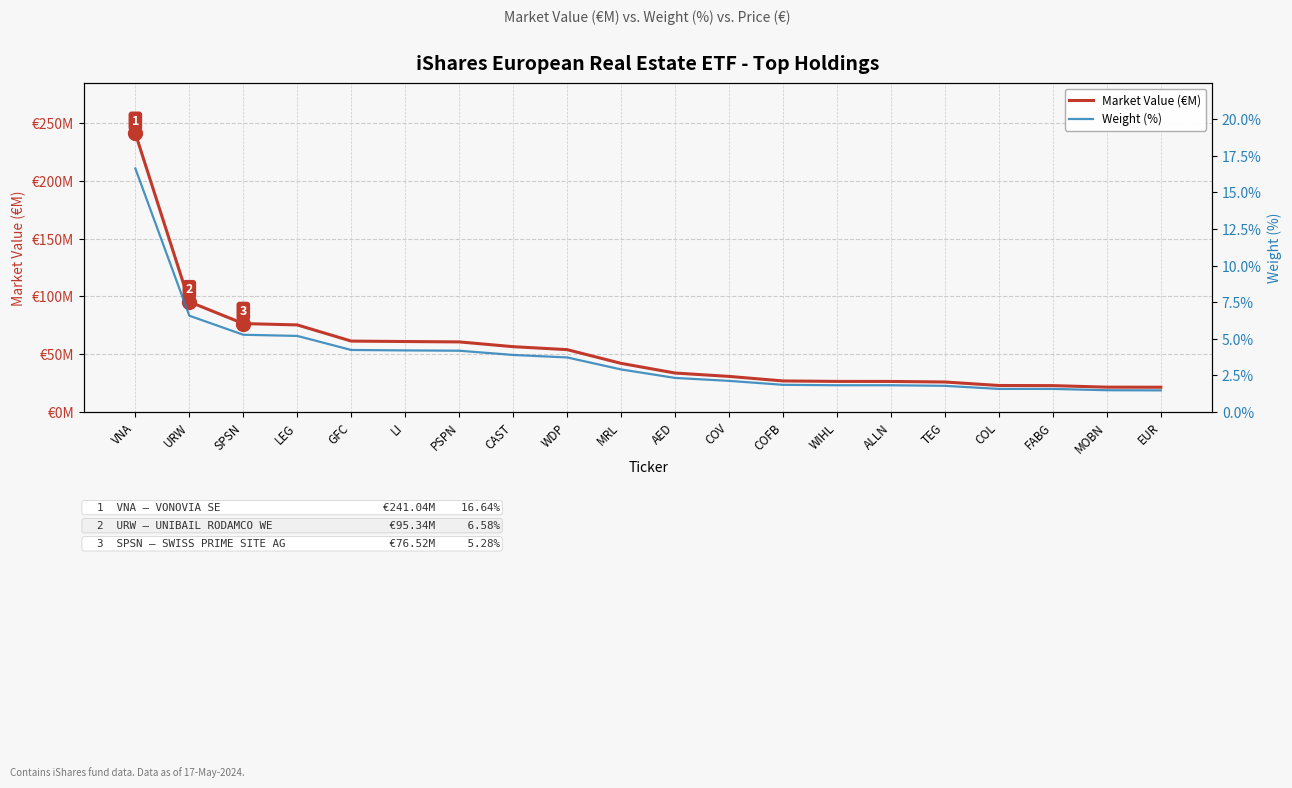

Which series has the largest total across all categories?

Market Value (€M)